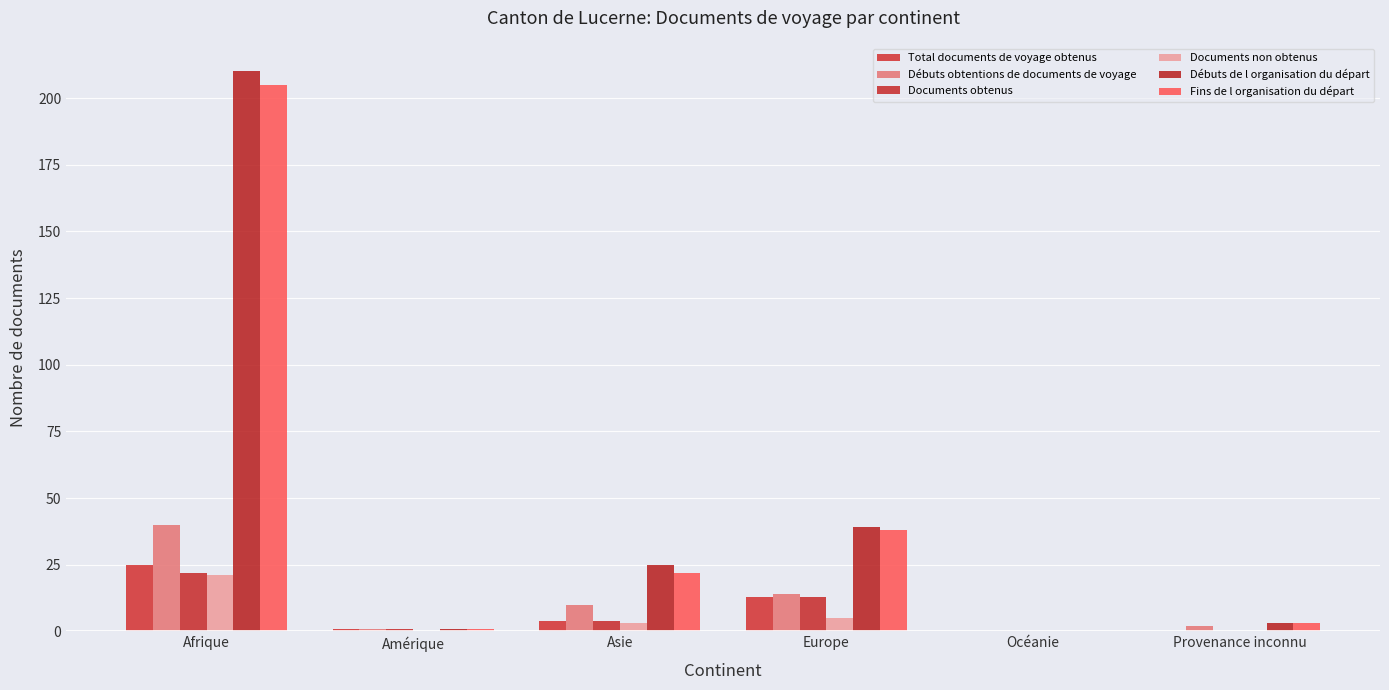

How many series are shown in this chart?

6